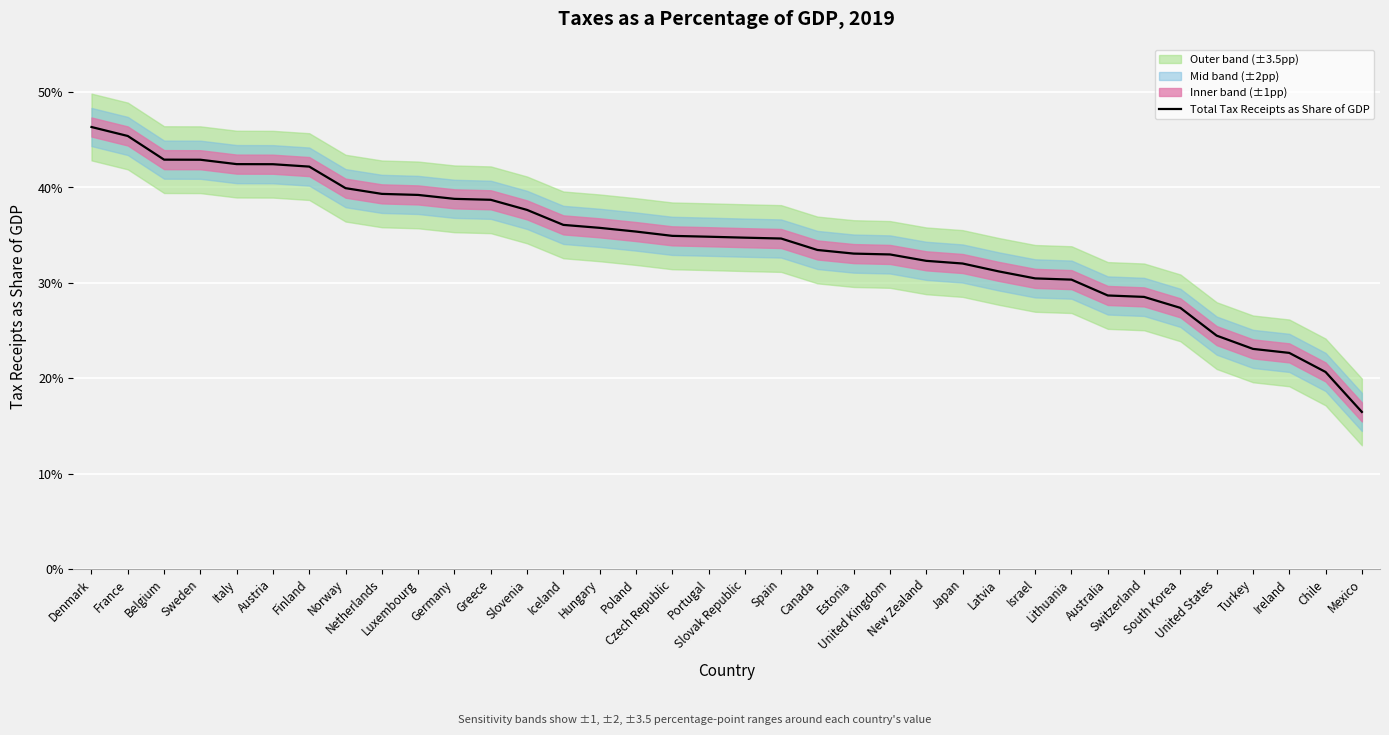

At which category does the chart reach its peak across all series?

Denmark